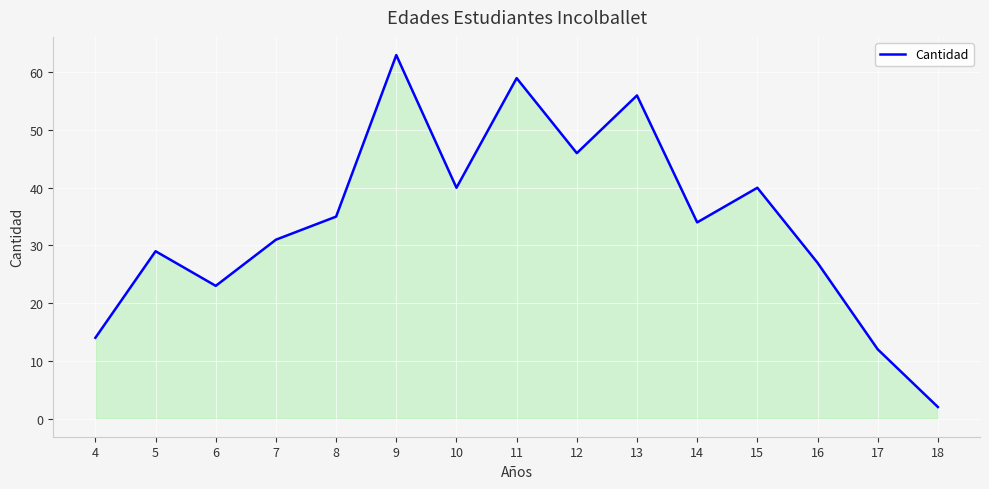

What value does the data have at 16?

27